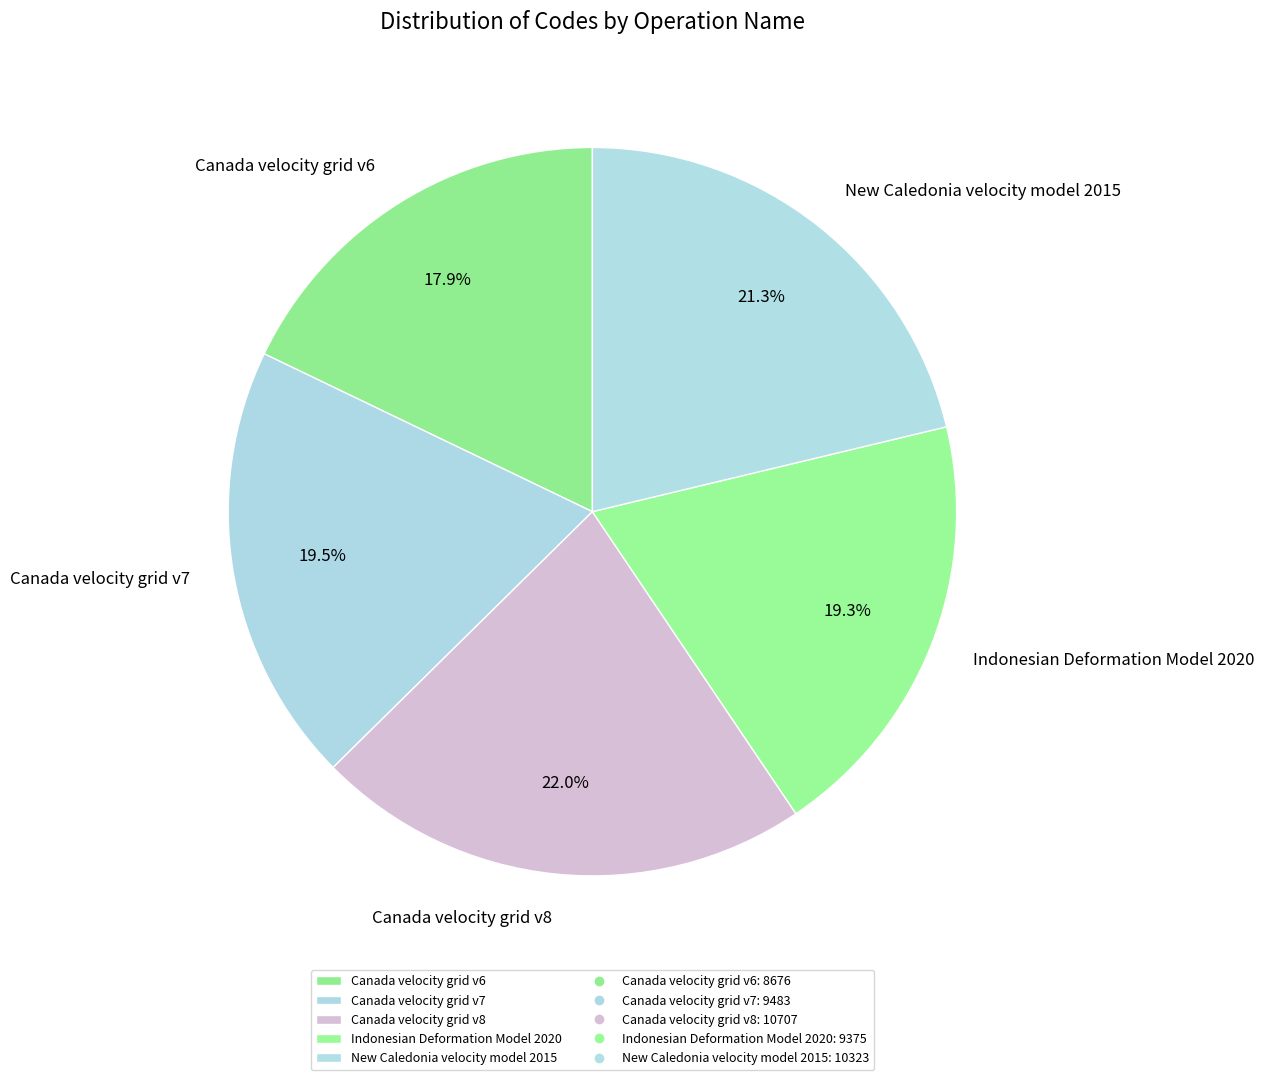

How much of the chart is everything except New Caledonia velocity model 2015?

78.7%